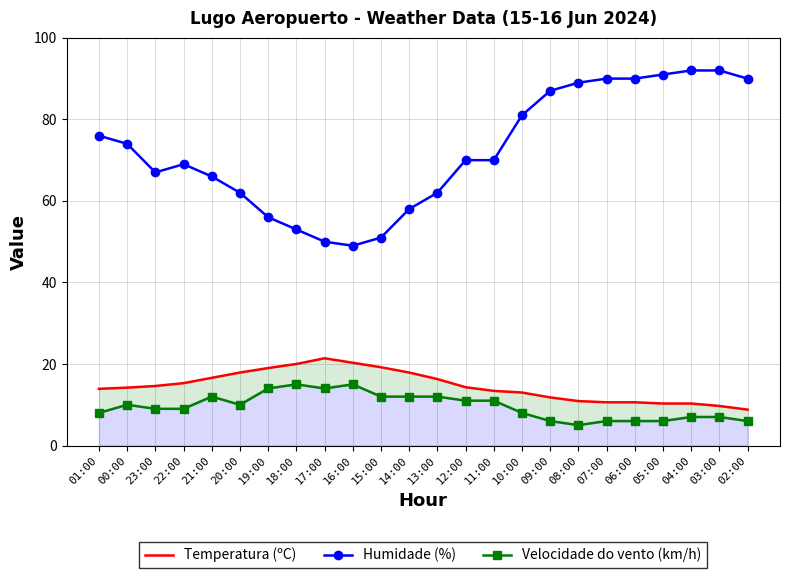

What is the label of the 1st point from the right?

02:00